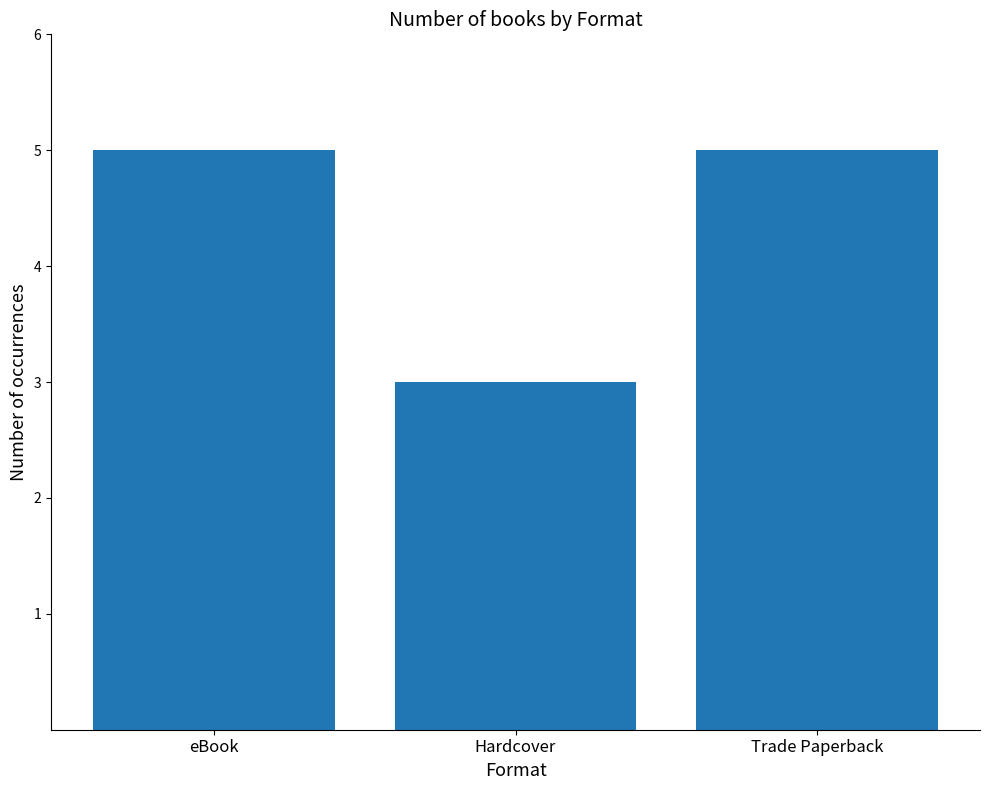

How many bars are there in total?

3